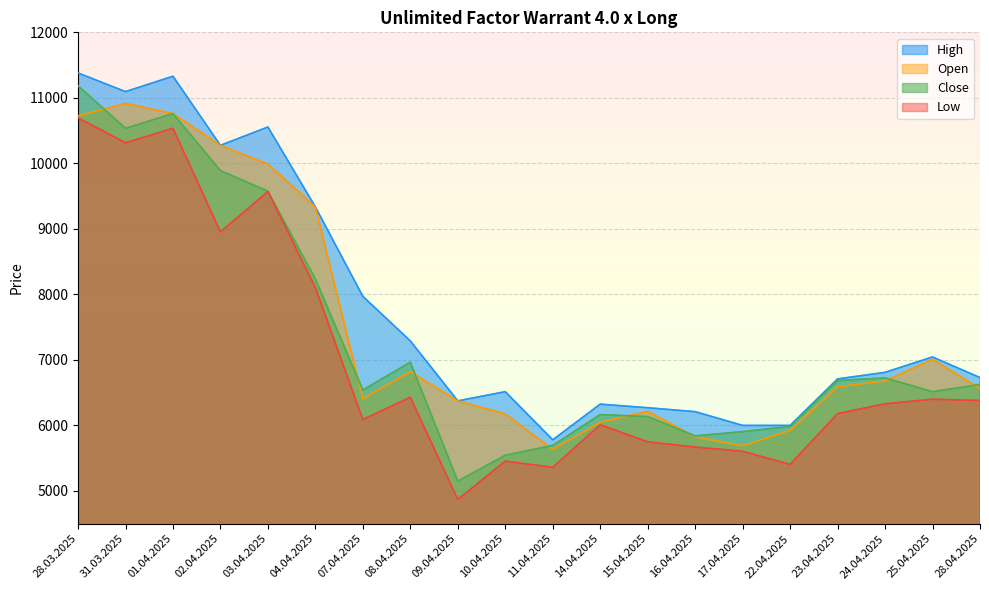

True or false: High has more than 1 interior local peaks.

True